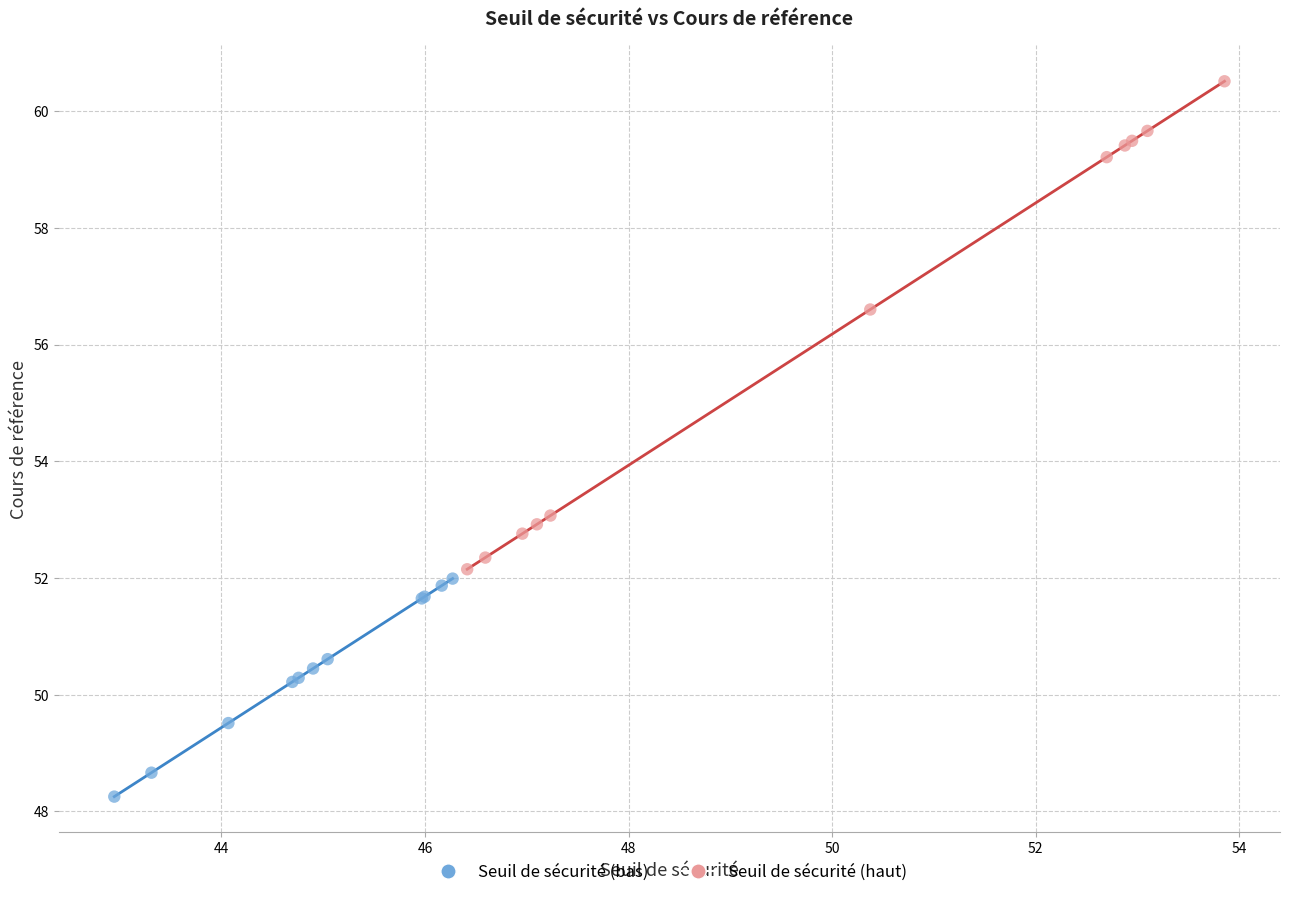

What are all the series names shown in the legend?

Seuil de sécurité (bas), Seuil de sécurité (haut)